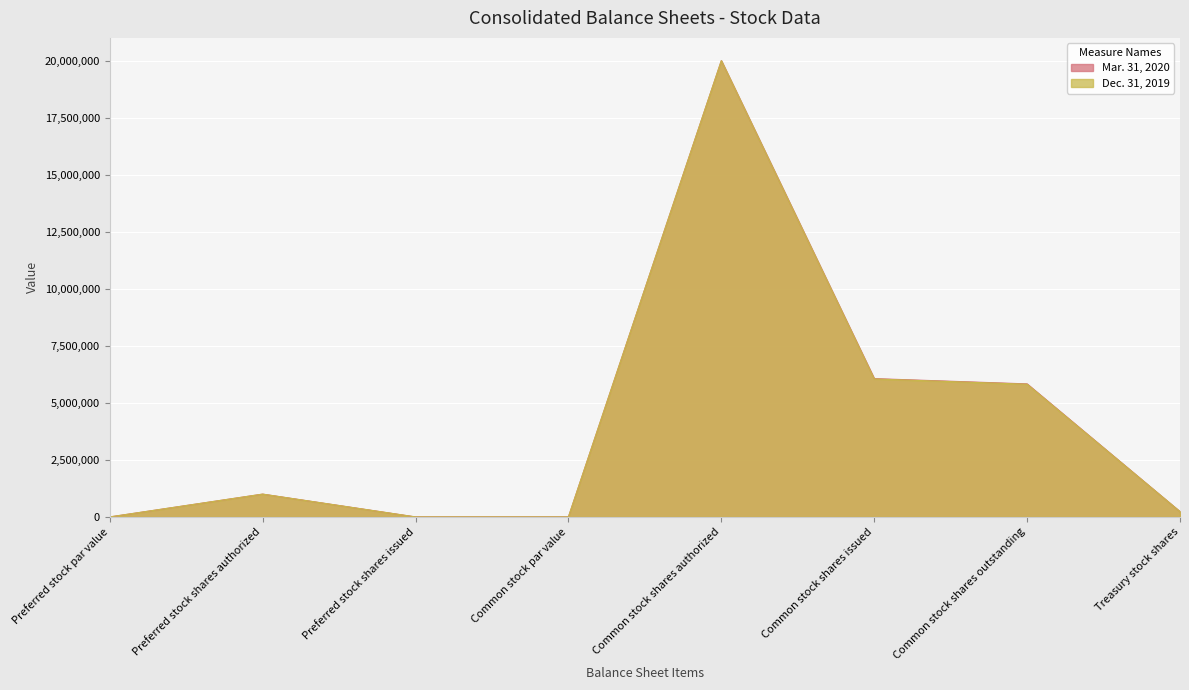

In Dec. 31, 2019, how many points are lower than both neighbors (excluding endpoints)?

1